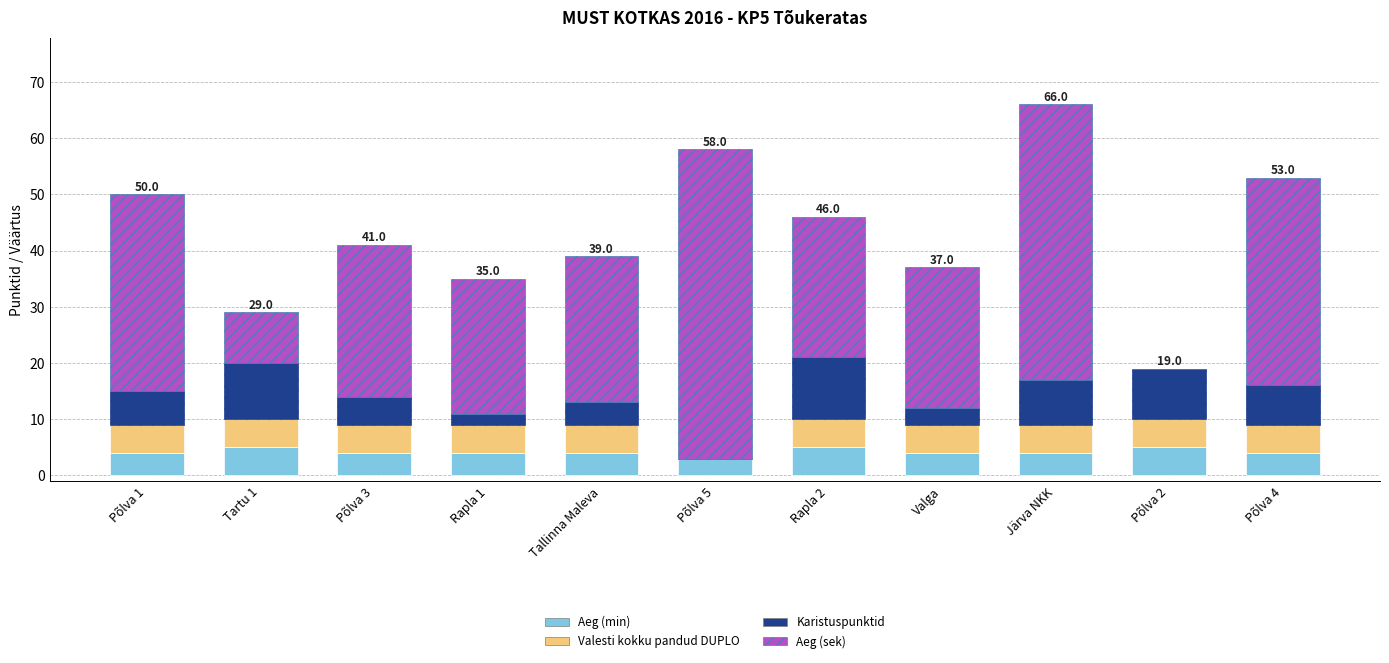

What are all the series names shown in the legend?

Aeg (min), Valesti kokku pandud DUPLO, Karistuspunktid, Aeg (sek)